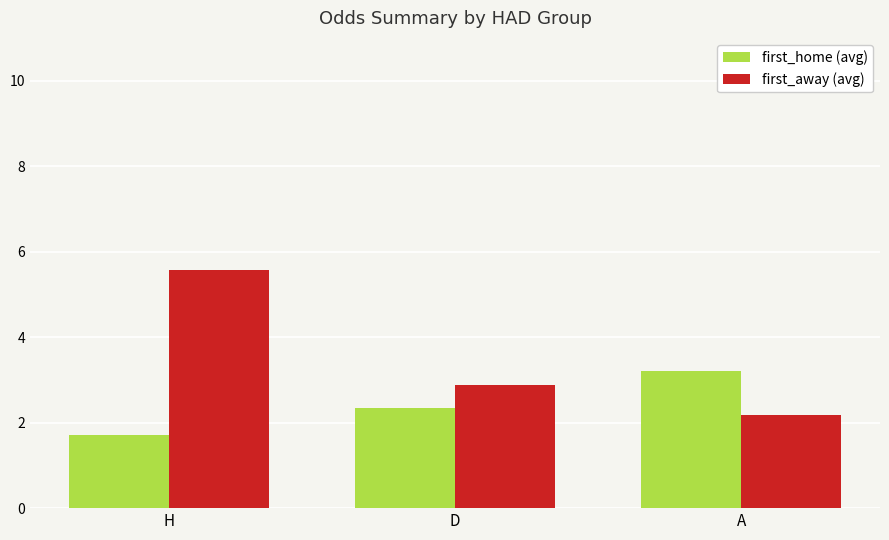

List the labels in order of first_away (avg) value, smallest first.

A, D, H